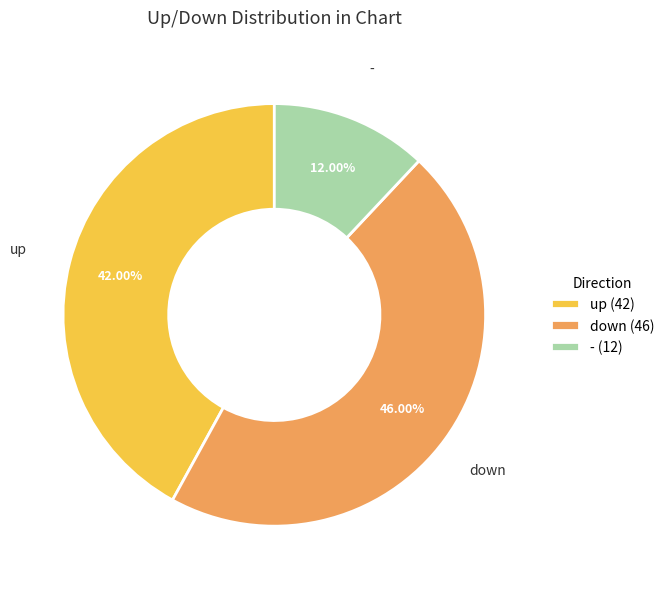

To the nearest percent, what is the difference between the up and - slice percentages?

30%